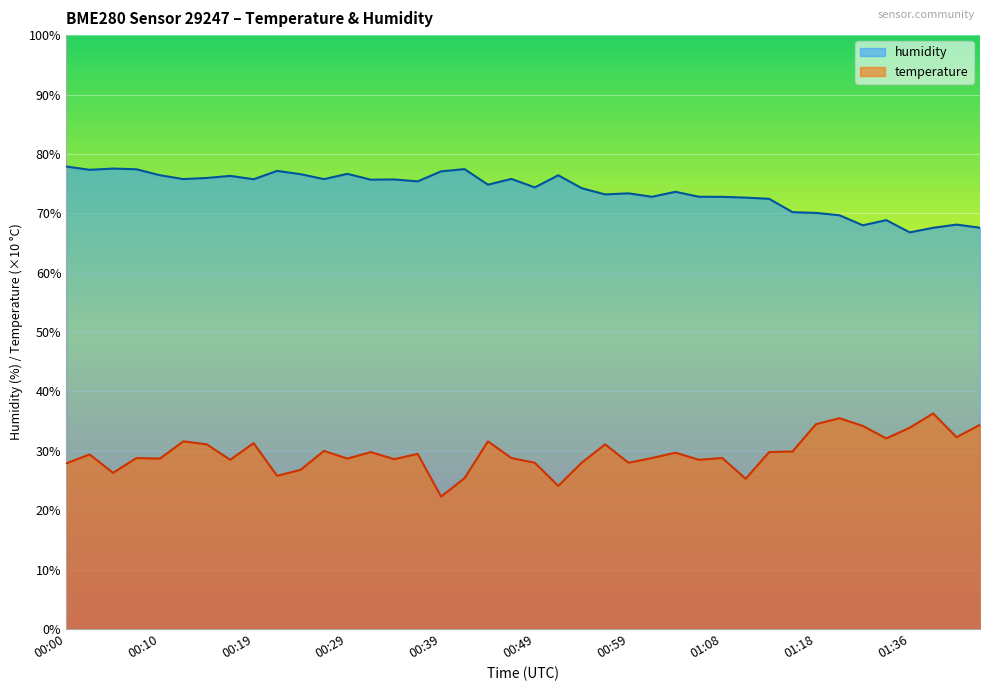

Is the value of temperature at 00:44 greater than the value of humidity at 01:26?

No